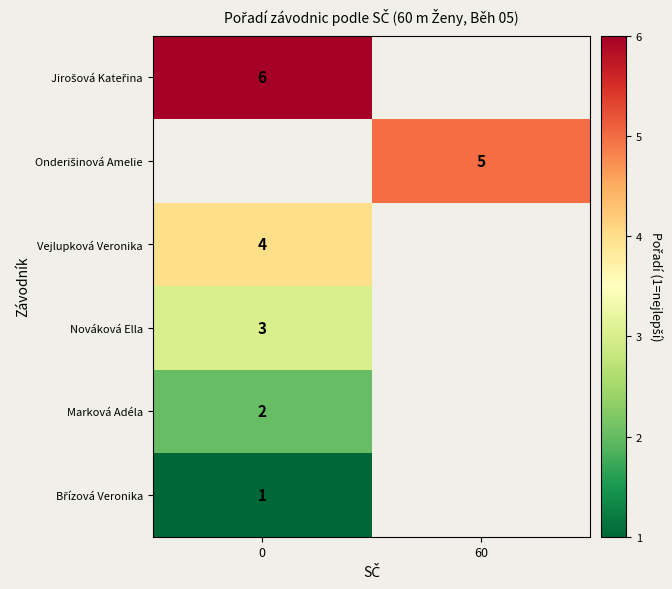

What is the minimum value for Břízová Veronika?

1.0